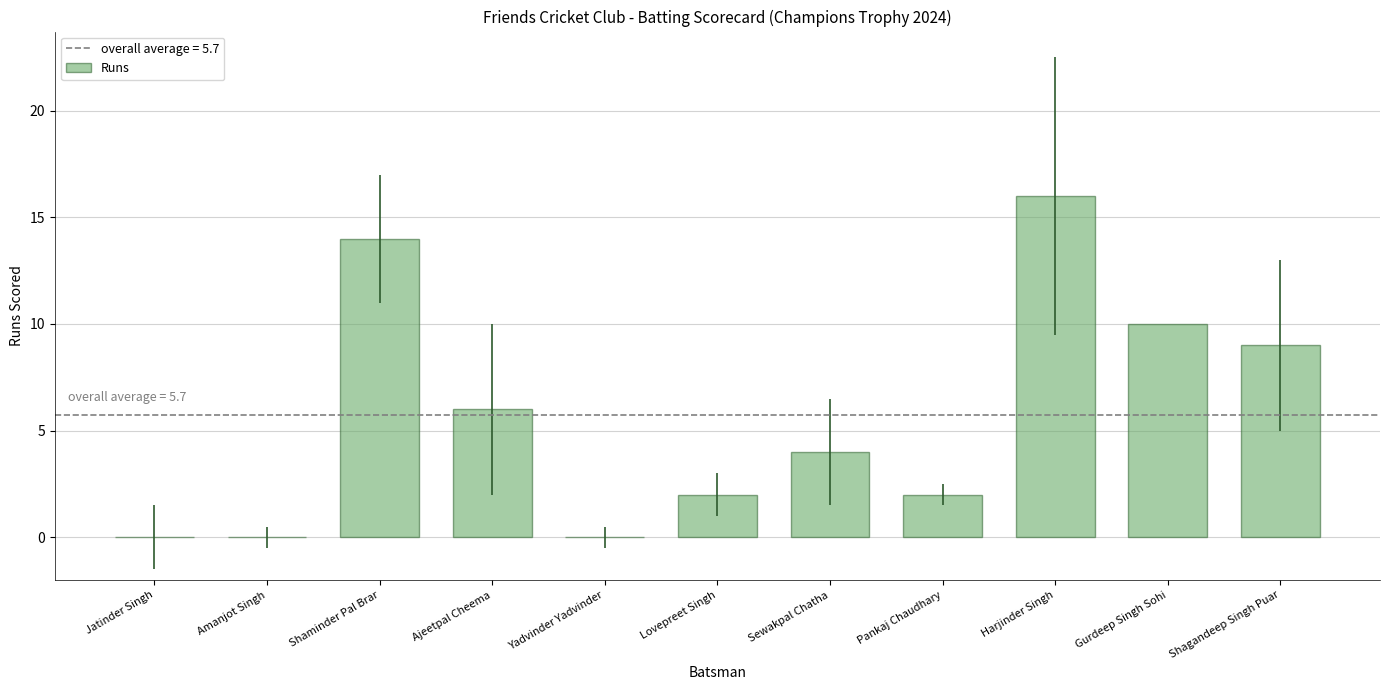

Which has a higher value, Harjinder Singh or Pankaj Chaudhary?

Harjinder Singh